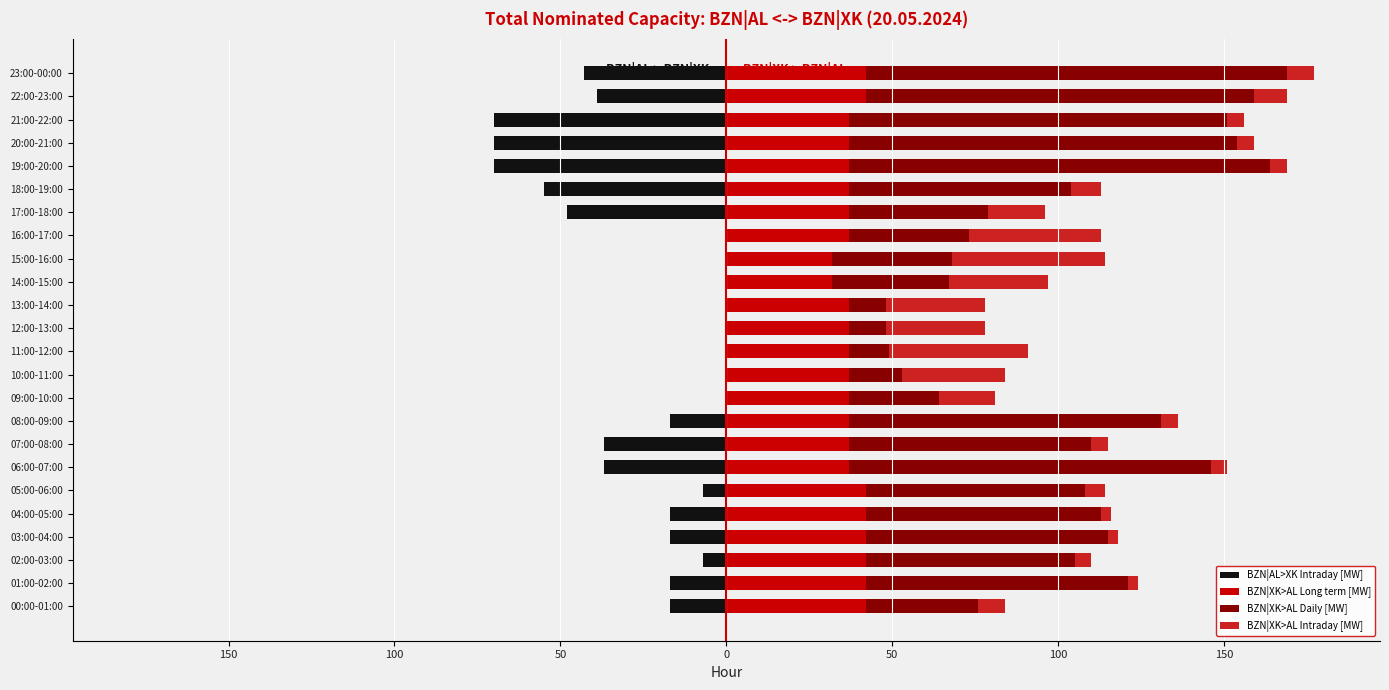

What is the label of the 11th bar from the right?

13:00-14:00